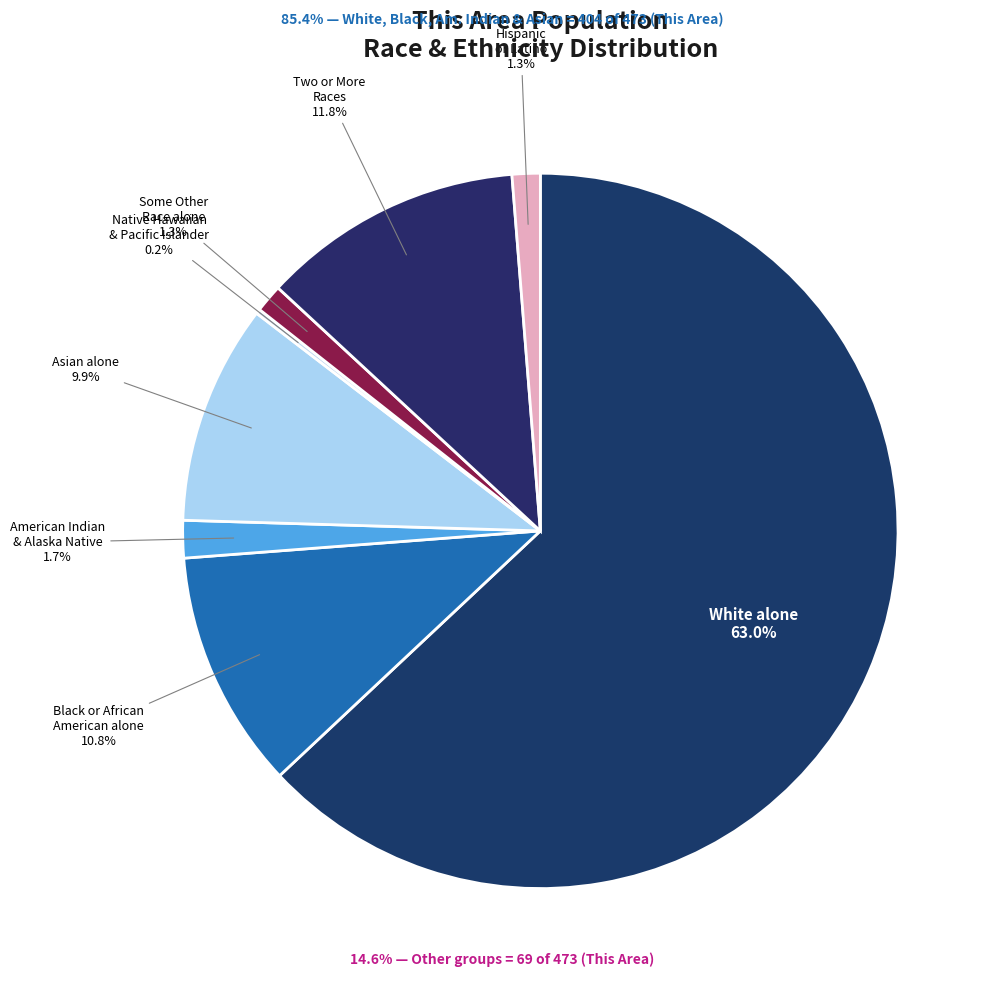

What is the smallest slice in the pie chart?

Native Hawaiian and Other Pacific Islander